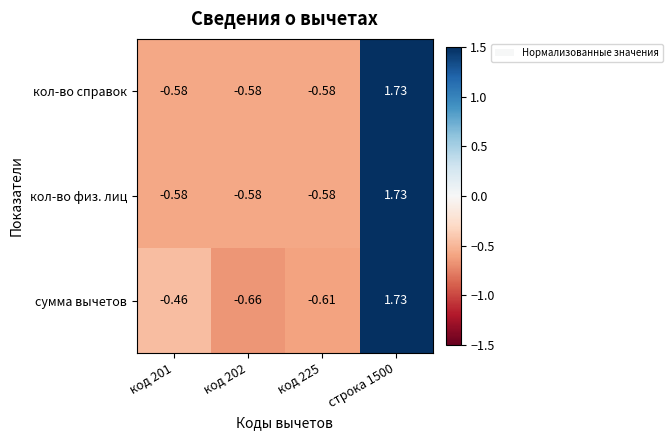

Which series has the largest range (max minus min)?

сумма вычетов